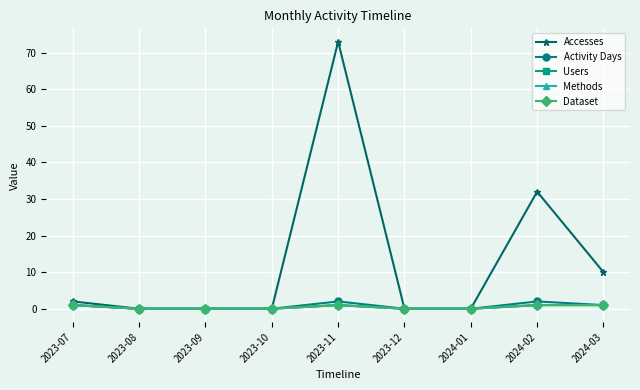

Is it true that Accesses equals 35 at 2023-09?

False